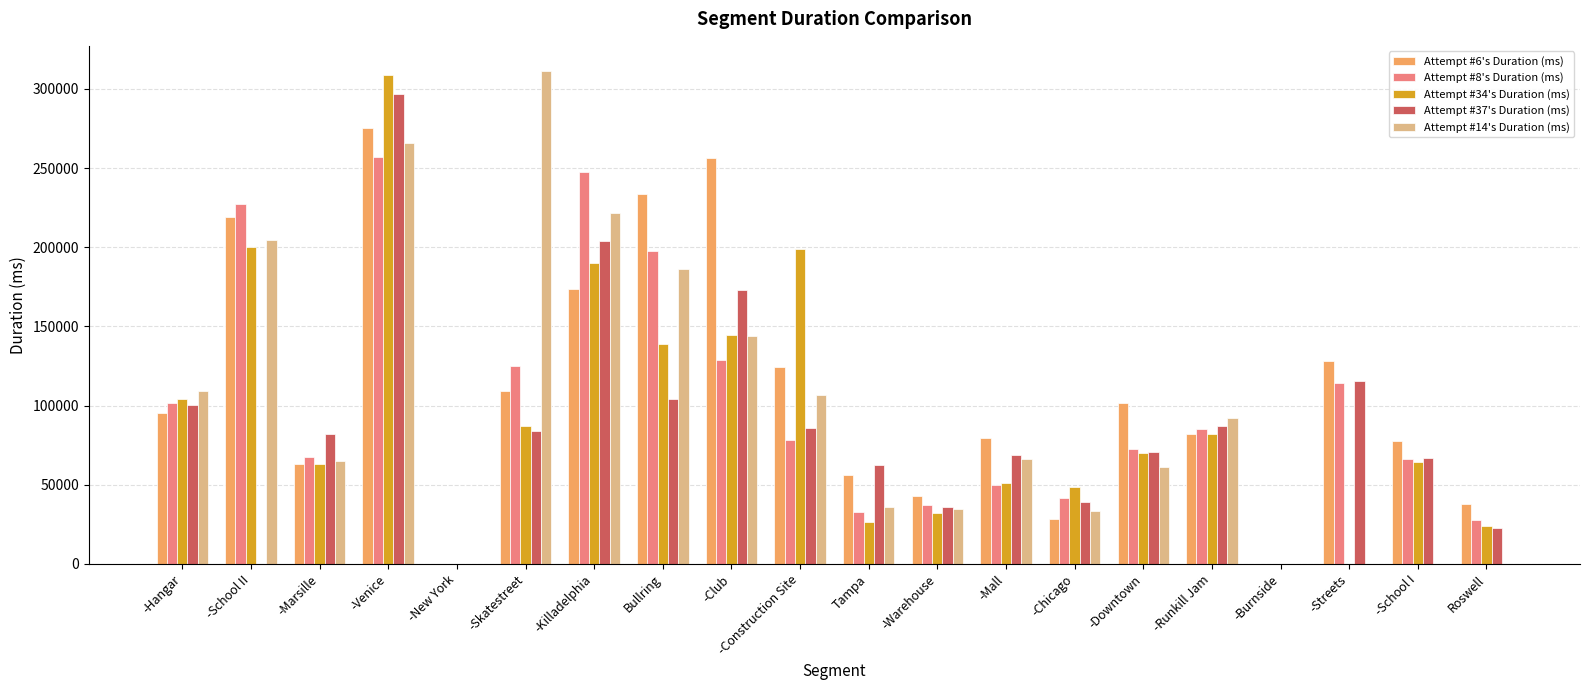

What is the difference between the Attempt #6's Duration (ms) values at -Club and -Mall?

177270